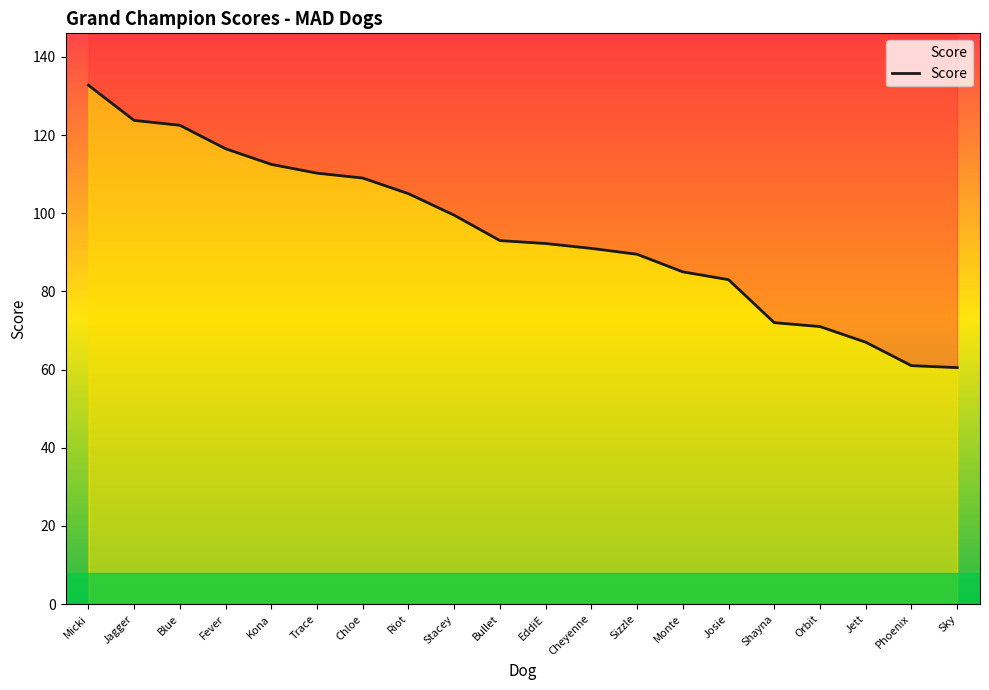

What is the label of the 14th point from the right?

Chloe